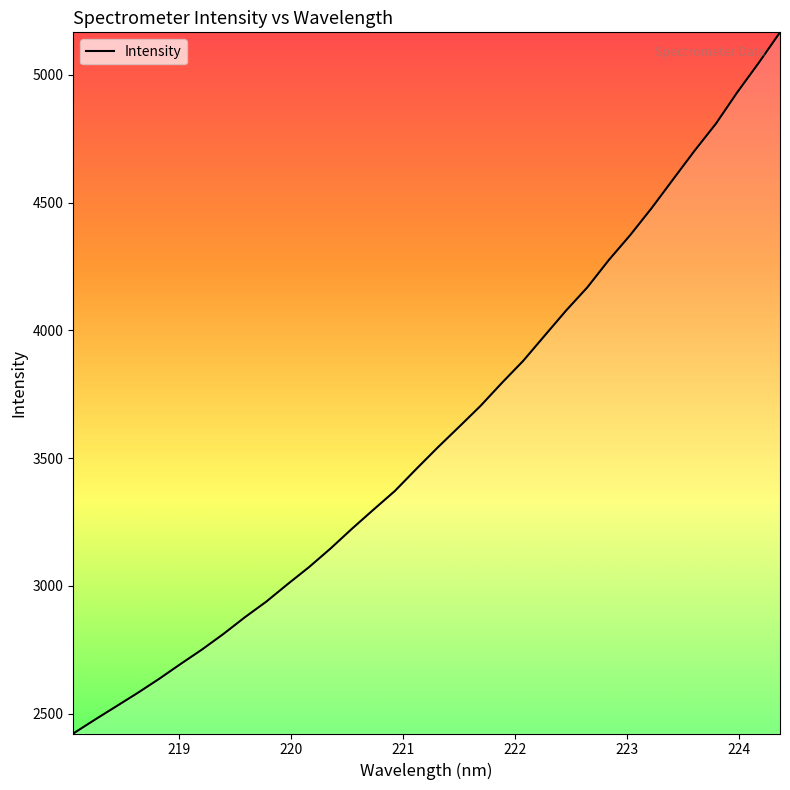

What is the maximum value shown in the chart?

5166.7